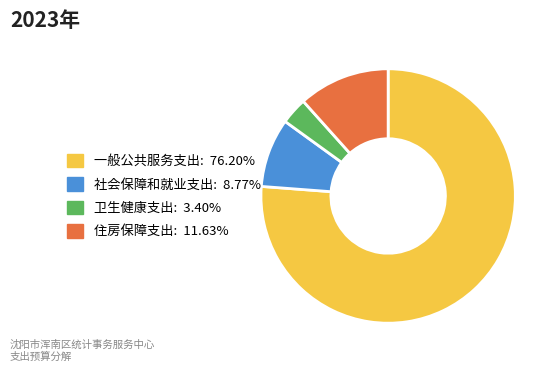

What is the largest slice in the pie chart?

一般公共服务支出